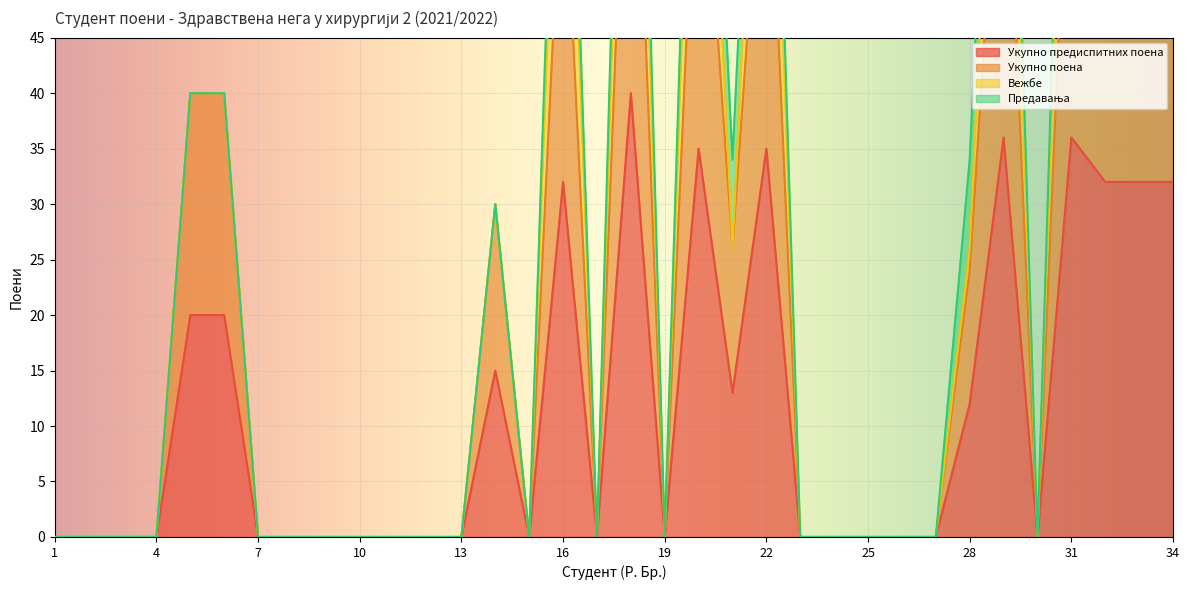

How many data points in Укупно поена are above 0?

14